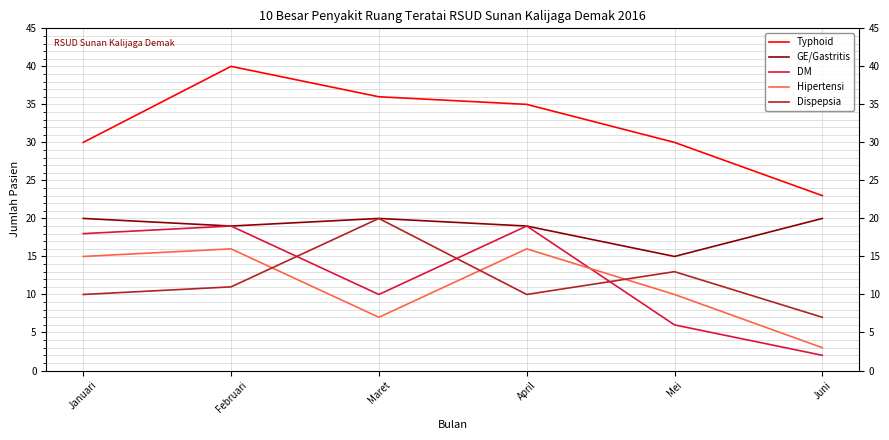

What is the spread (max minus min) of values at Januari?

20